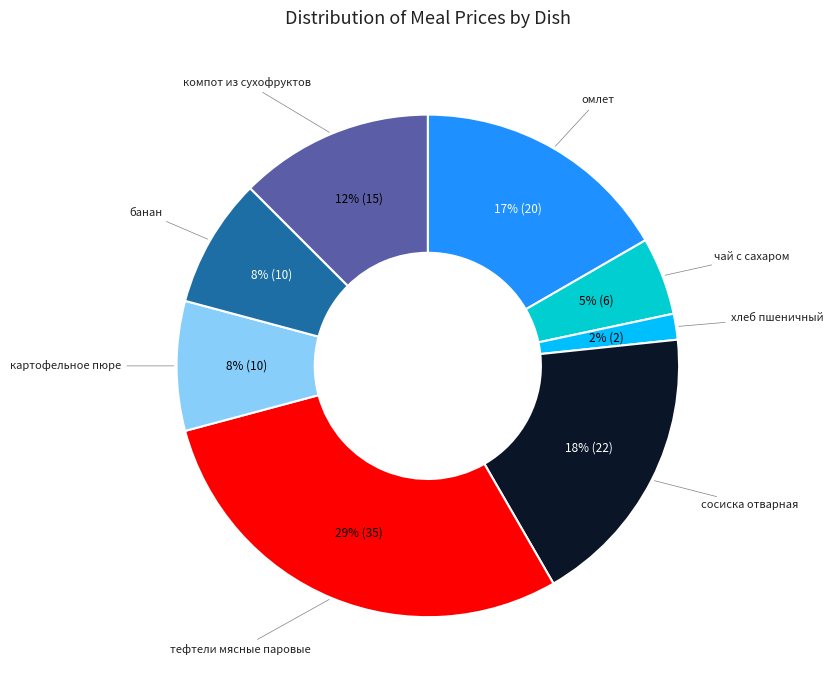

Which category has the smallest portion of the pie?

хлеб пшеничный